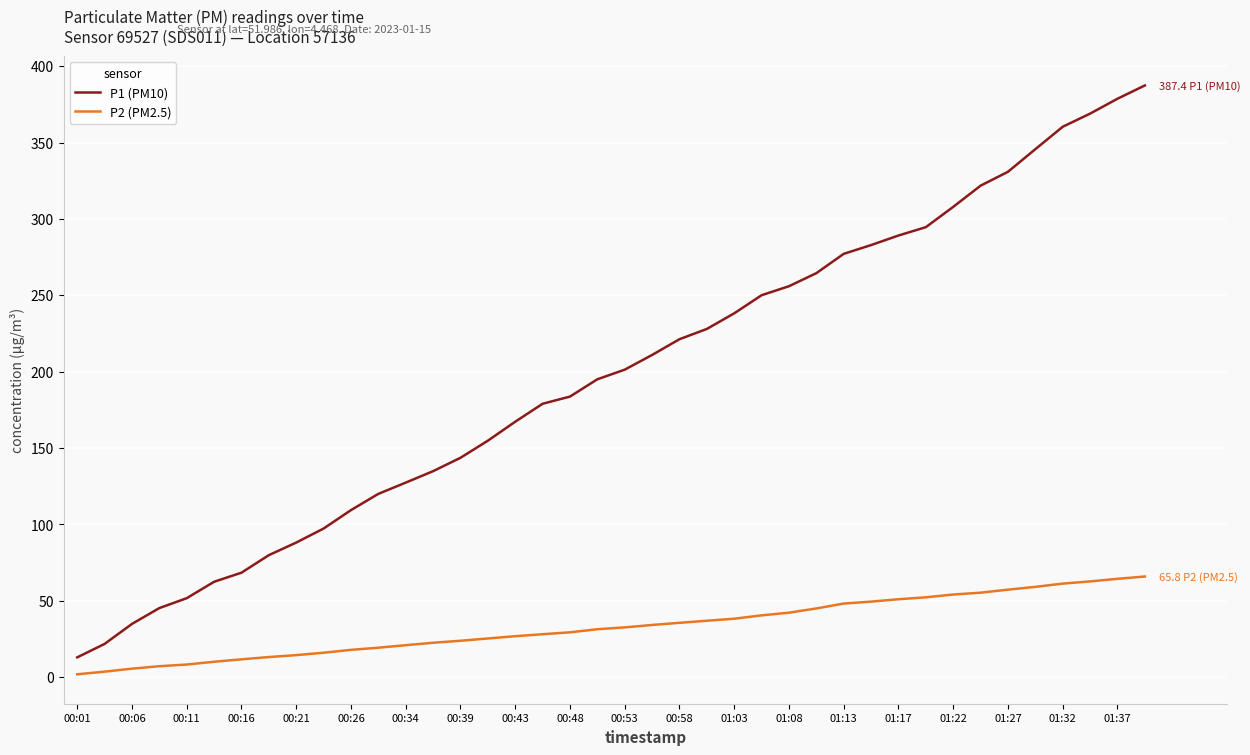

What is the maximum value for P2 (PM2.5)?

65.8